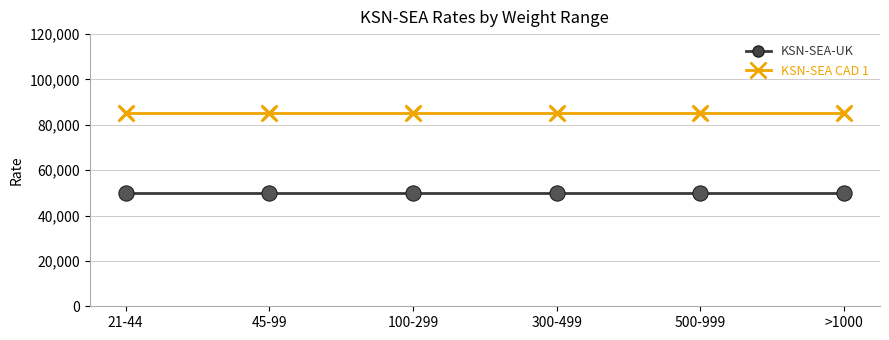

What is the maximum value shown in the chart?

85000